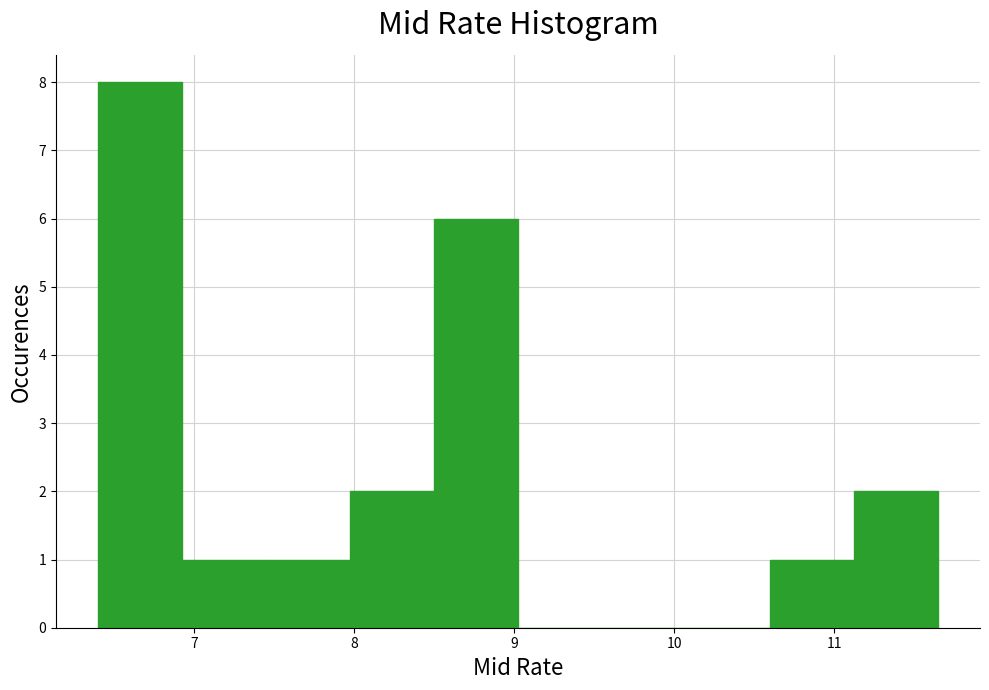

Over which range of the x-axis is the bar tallest?

6.4 to 6.9